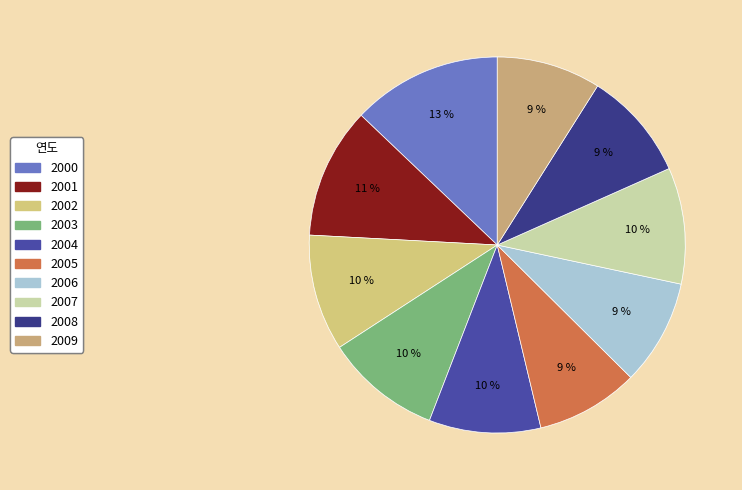

Rank the categories by value from lowest to highest.

2005, 2009, 2006, 2008, 2004, 2003, 2007, 2002, 2001, 2000